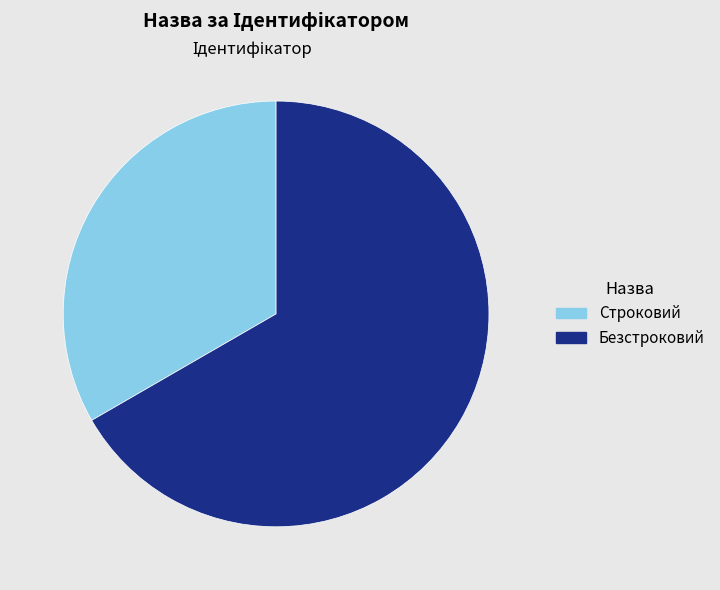

Rank the categories by value from lowest to highest.

Строковий, Безстроковий